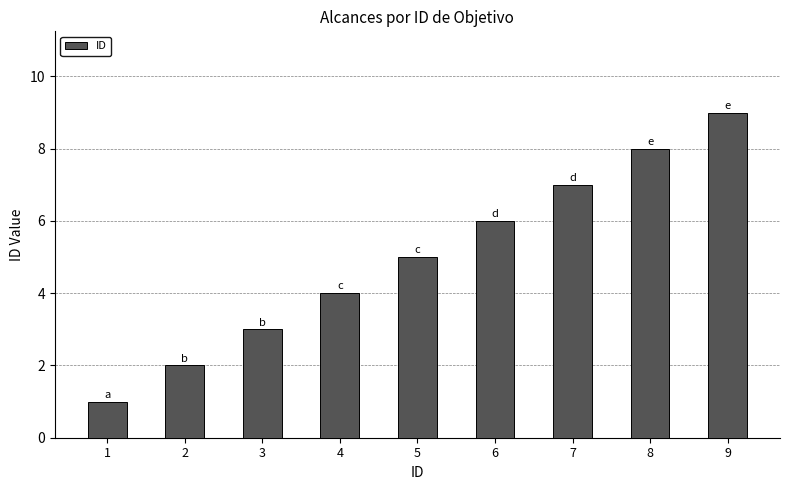

Are the bars grouped side by side (vs. stacked)?

No